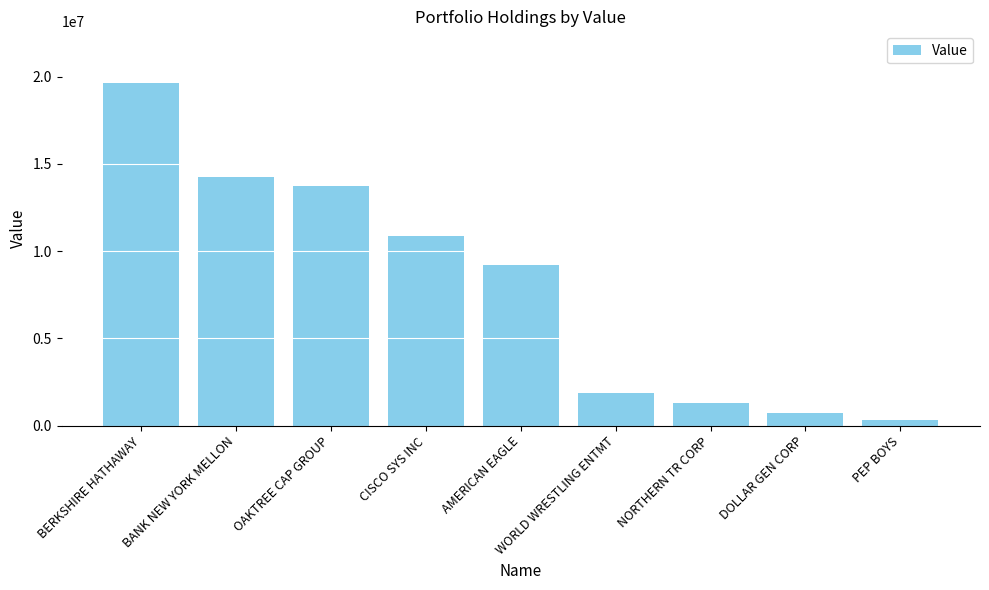

Rank the categories by value from highest to lowest.

BERKSHIRE HATHAWAY, BANK NEW YORK MELLON, OAKTREE CAP GROUP, CISCO SYS INC, AMERICAN EAGLE, WORLD WRESTLING ENTMT, NORTHERN TR CORP, DOLLAR GEN CORP, PEP BOYS